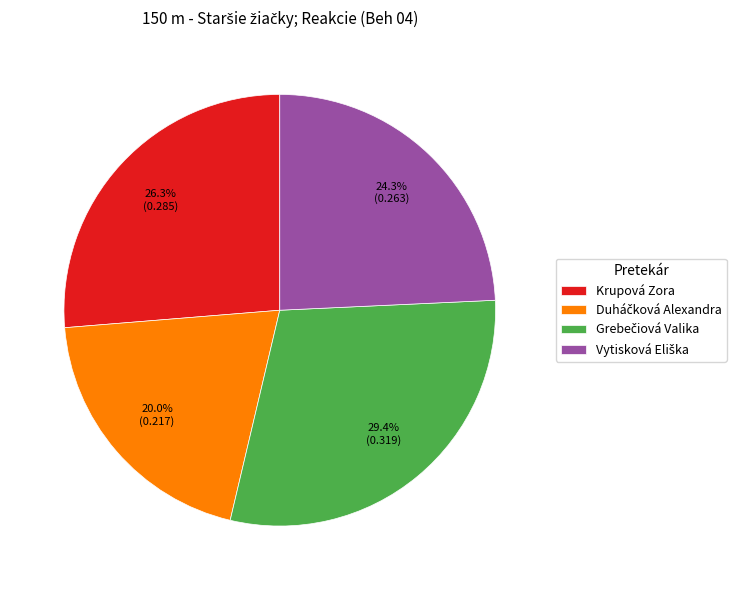

Does any single category account for the majority?

No